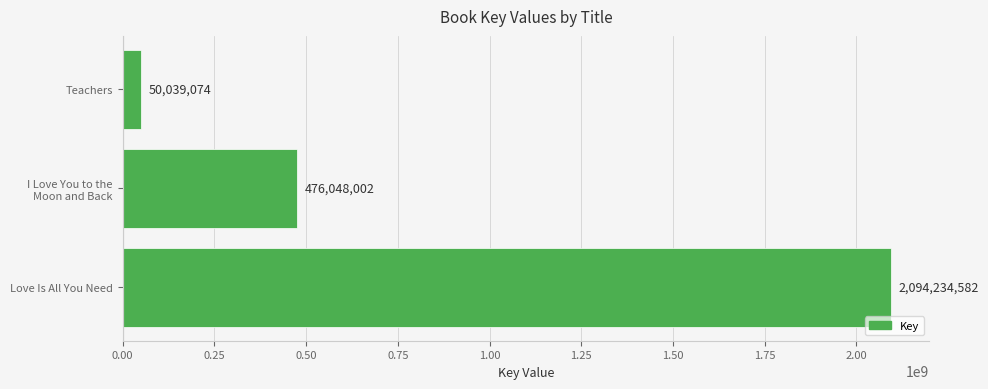

How many bars are there in total?

3